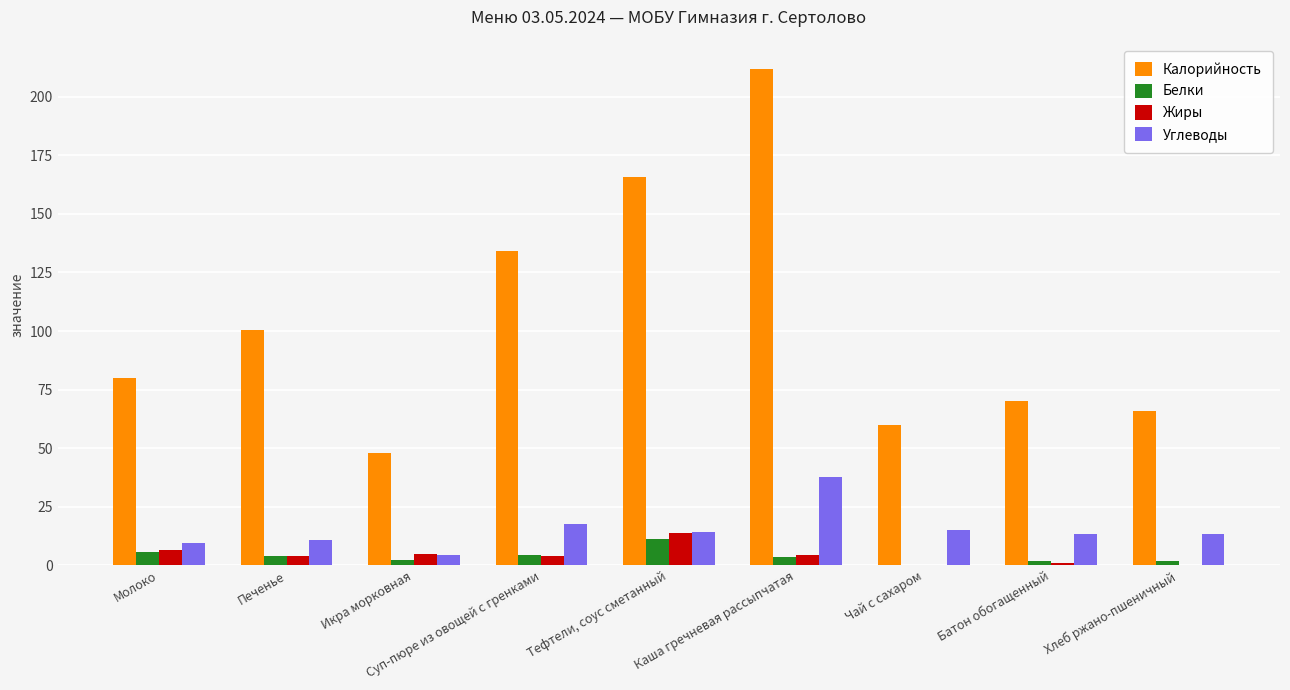

Which series has the largest total across all categories?

Калорийность